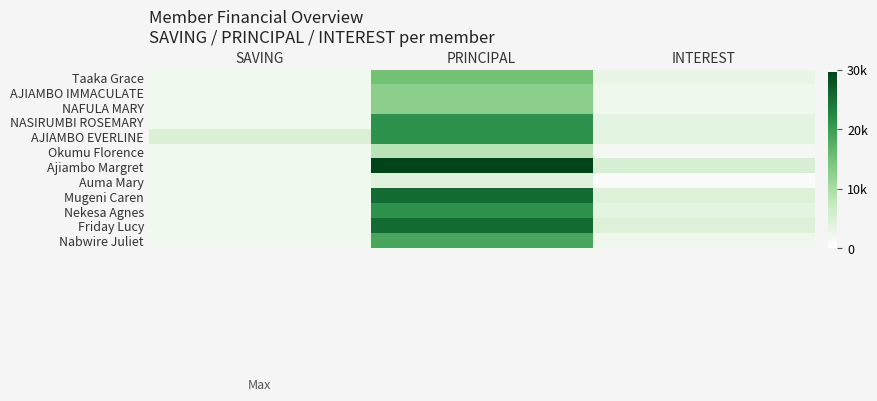

At PRINCIPAL, list the series in order from largest to smallest.

Ajiambo Margret, Mugeni Caren, Friday Lucy, NASIRUMBI ROSEMARY, AJIAMBO EVERLINE, Nekesa Agnes, Nabwire Juliet, Taaka Grace, AJIAMBO IMMACULATE, NAFULA MARY, Okumu Florence, Auma Mary